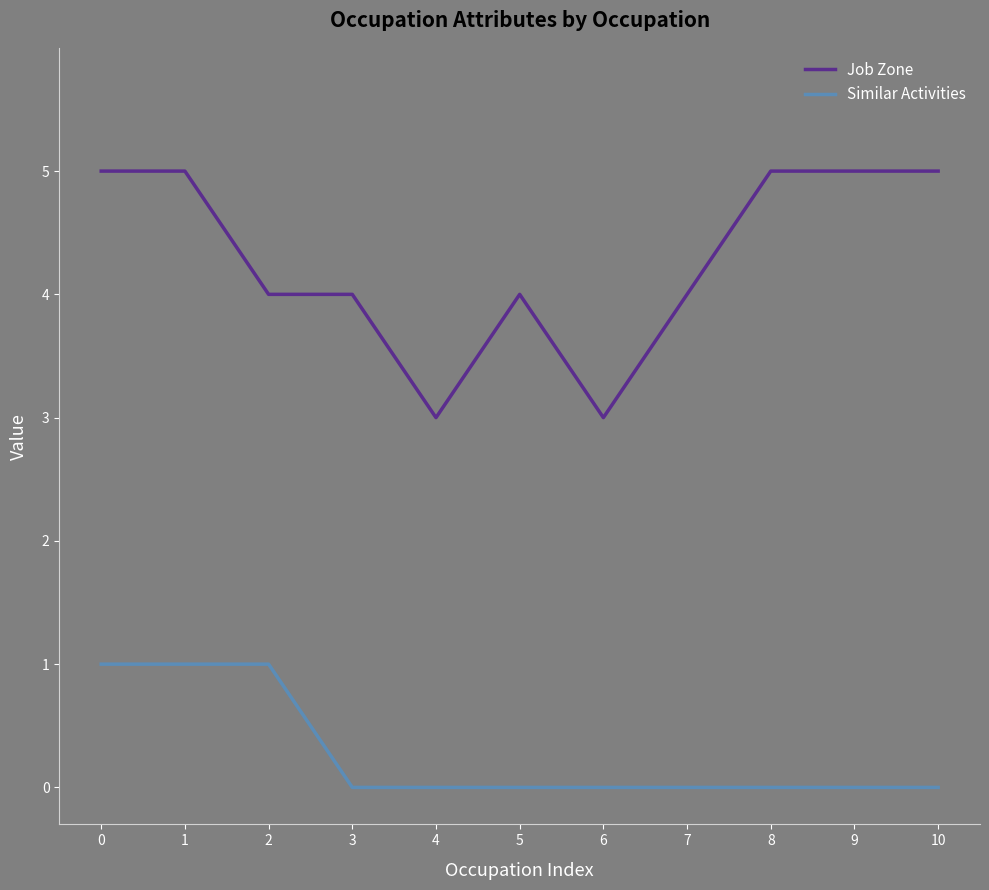

At how many categories does at least one series exceed 1?

11